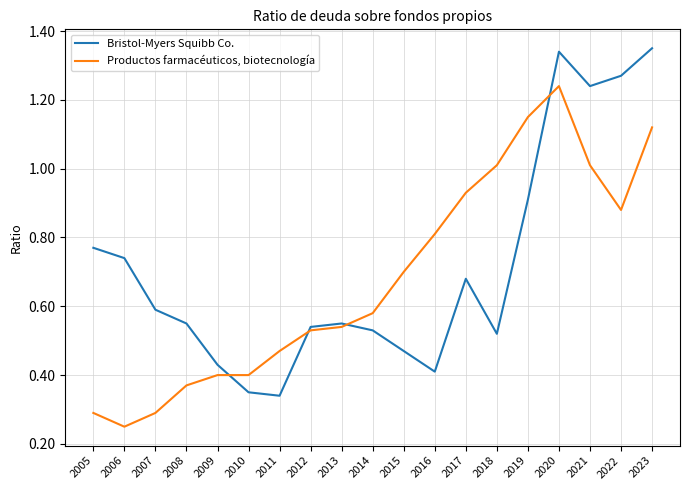

At which category is the sum across all series the highest?

2020